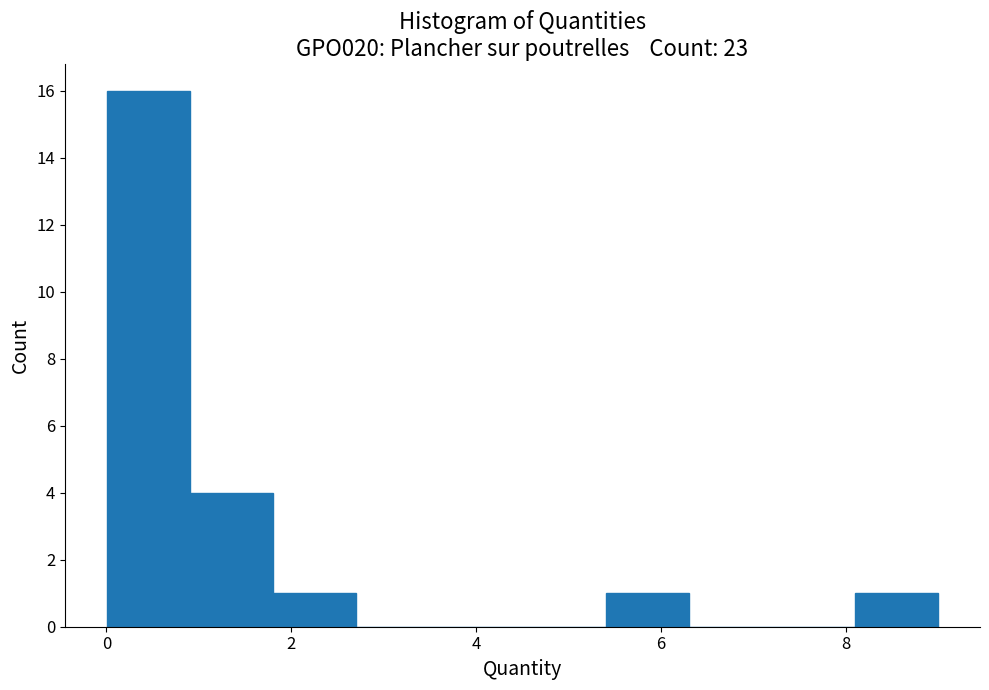

Reading left to right, transcribe this chart: for each bar, give the range it covers on the x-axis and its height. Neither the bar edges nor the heights are printed on the chart, so give them approximately, as read against the axes.

0.0 to 1.0: 16
1.0 to 1.8: 4
1.8 to 2.8: 1
2.8 to 3.6: 0
3.6 to 4.6: 0
4.6 to 5.4: 0
5.4 to 6.4: 1
6.4 to 7.2: 0
7.2 to 8.2: 0
8.2 to 9.0: 1